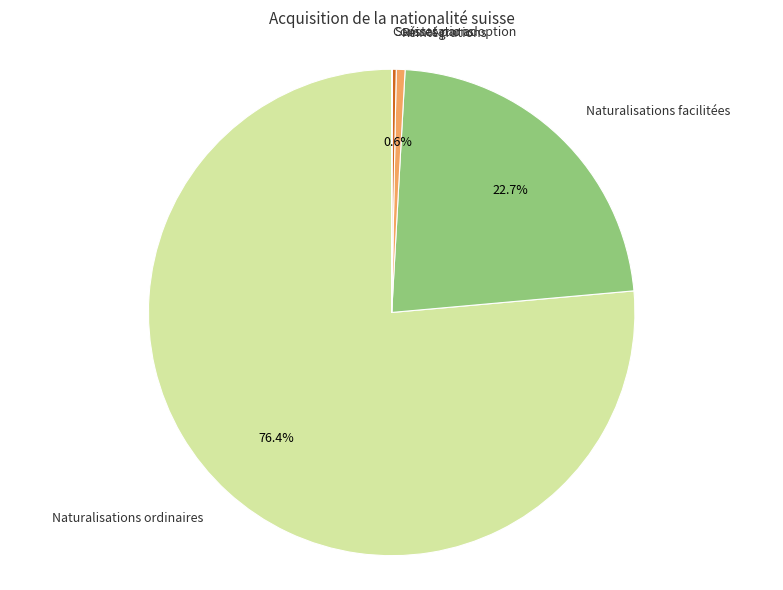

Is there any slice that represents more than half of the pie?

Yes